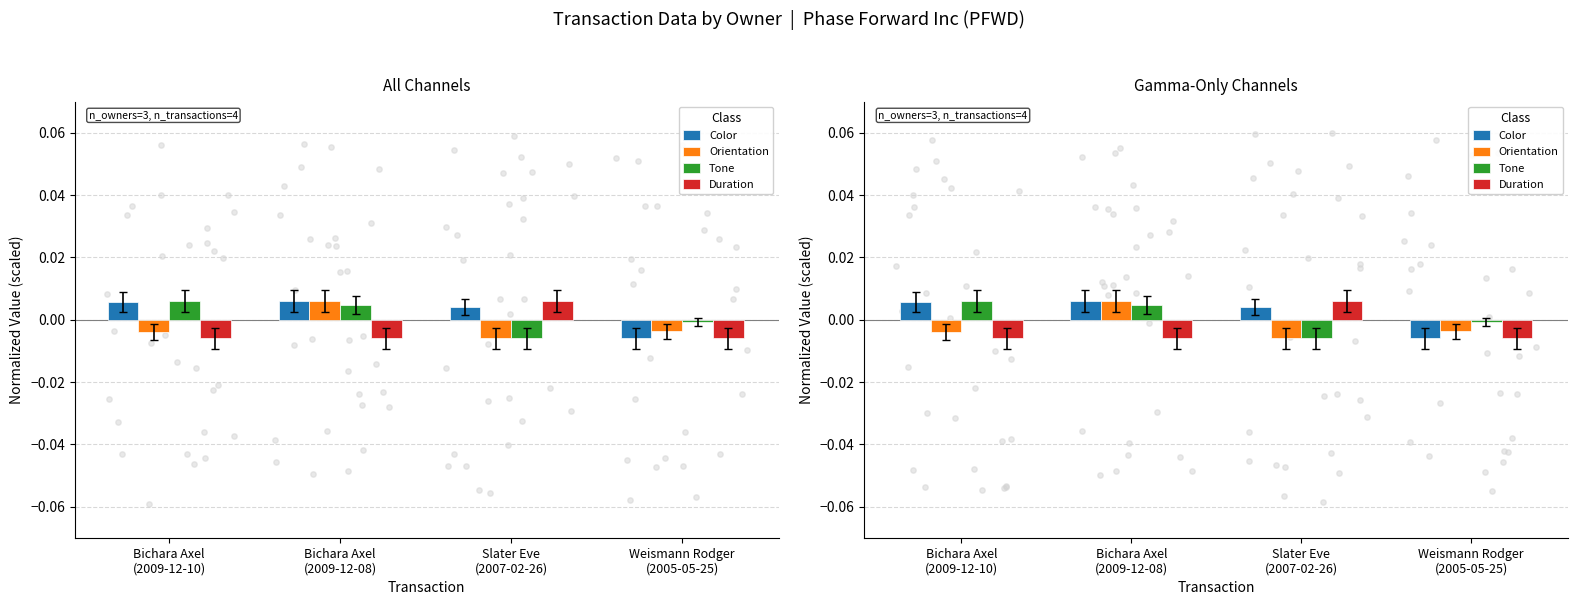

Is the value of Color at Bichara Axel
(2009-12-10) greater than the value of Duration at Bichara Axel
(2009-12-08)?

Yes